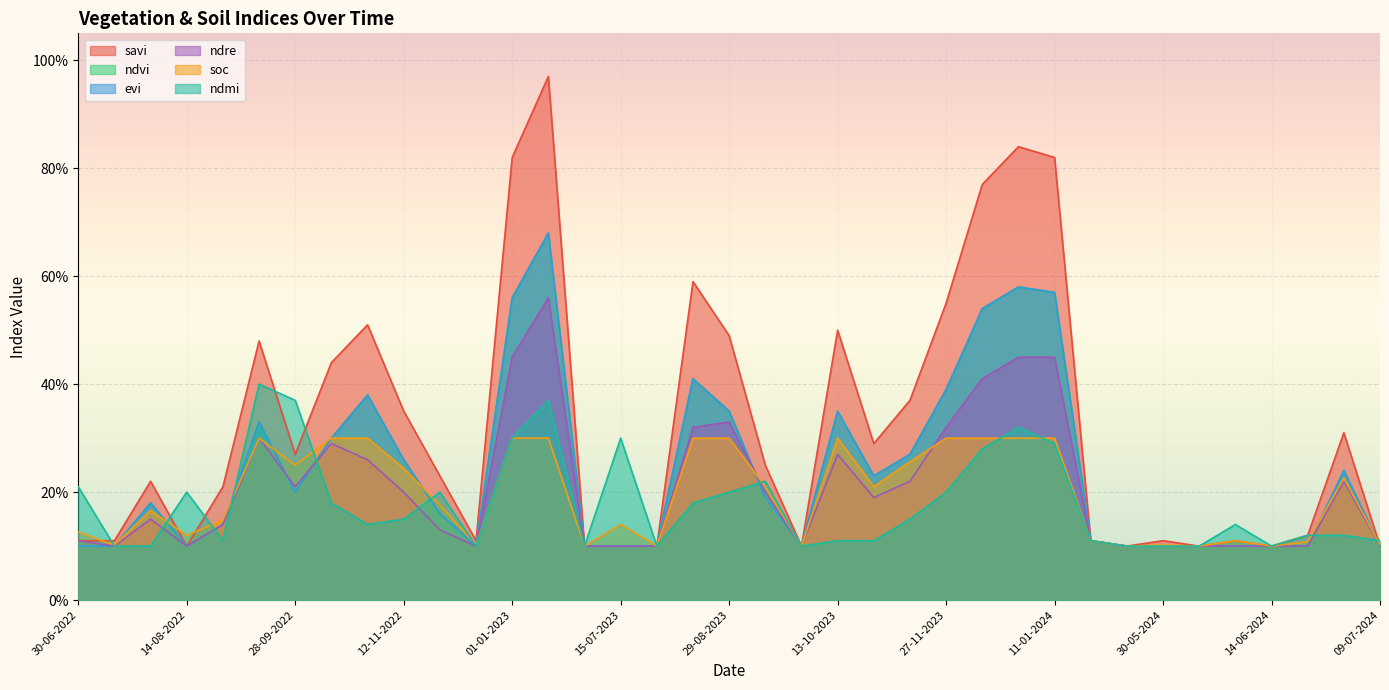

Is the value of ndre at 25-05-2024 greater than the value of ndvi at 12-11-2023?

No